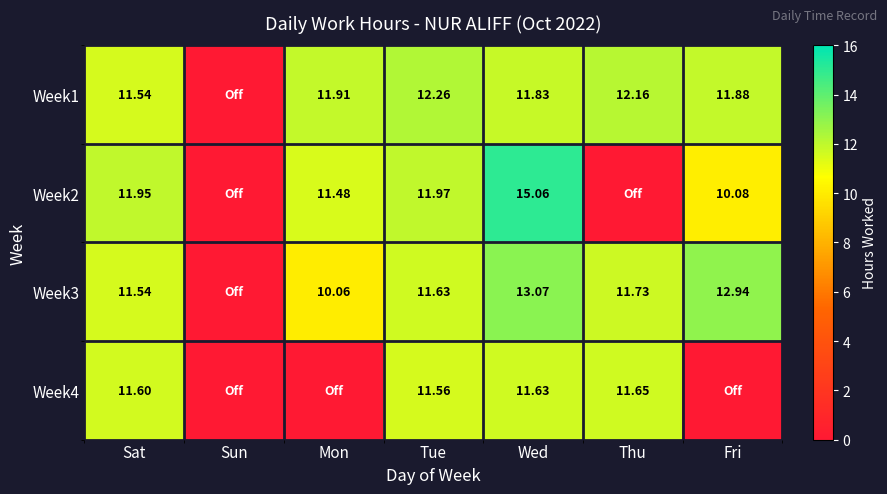

How many values in Week1 are above zero?

6